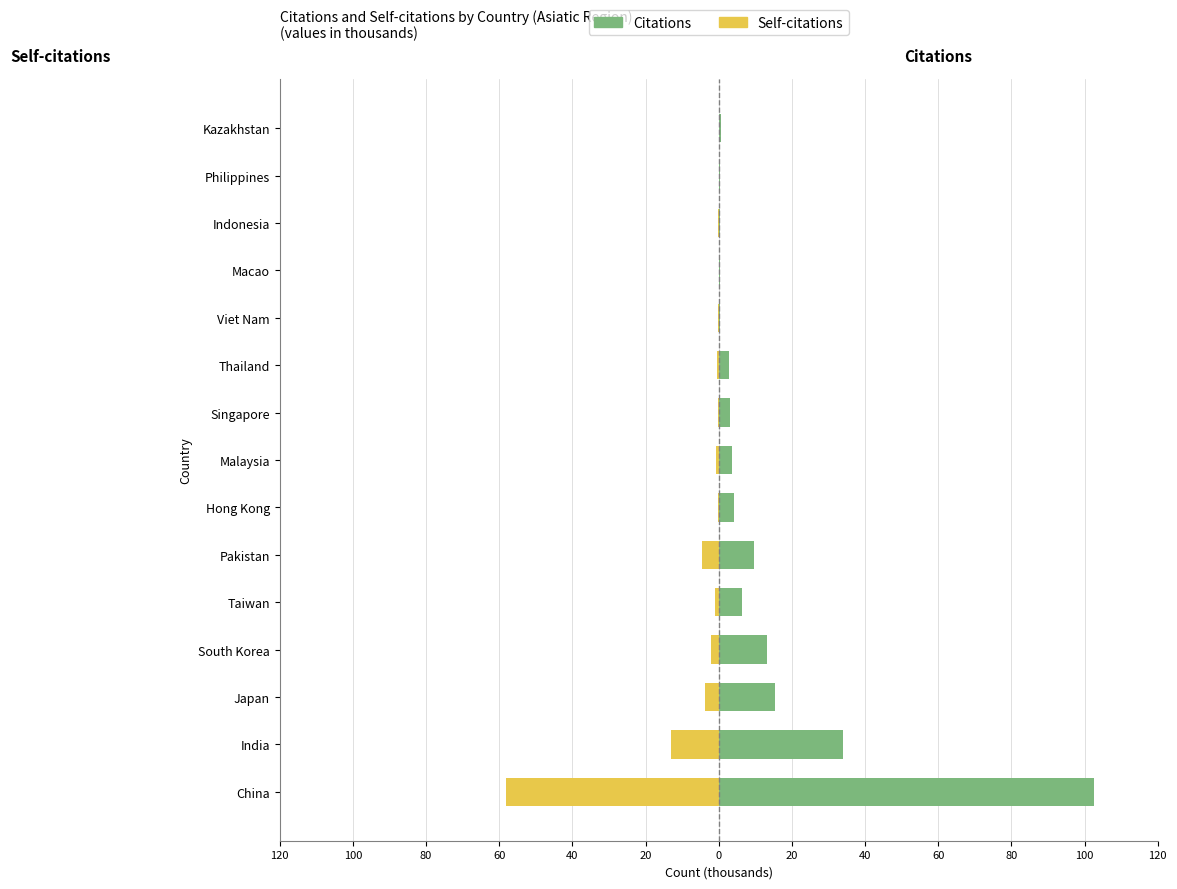

At how many categories does at least one series exceed -49?

15